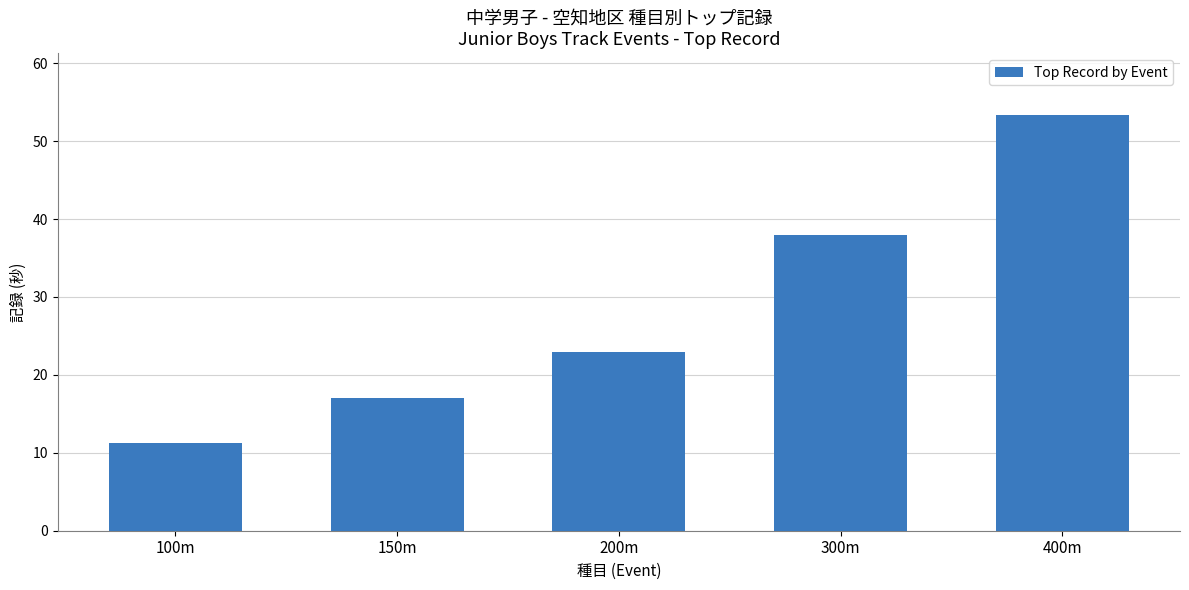

Reading right to left, list all the values displayed in this chart.

400m=53.3	300m=38.0	200m=23.0	150m=17.1	100m=11.2